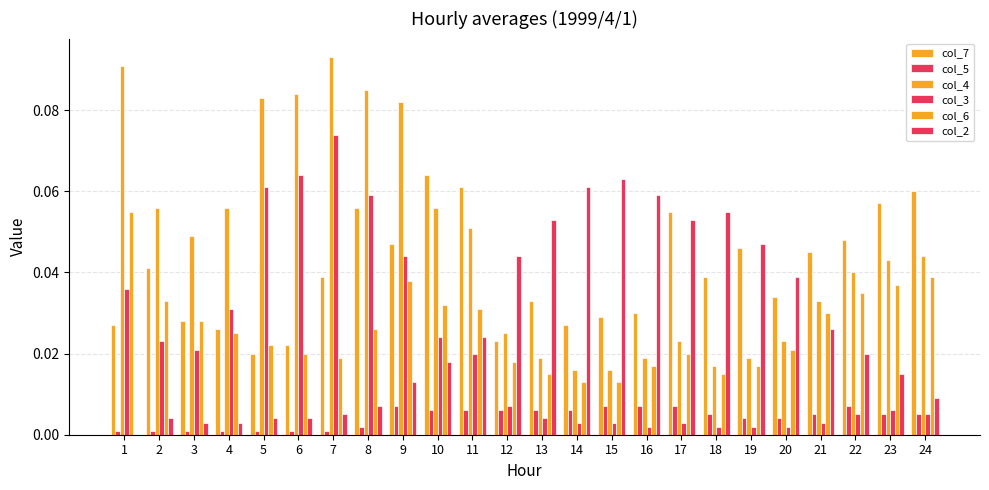

Are the bars grouped side by side (vs. stacked)?

Yes